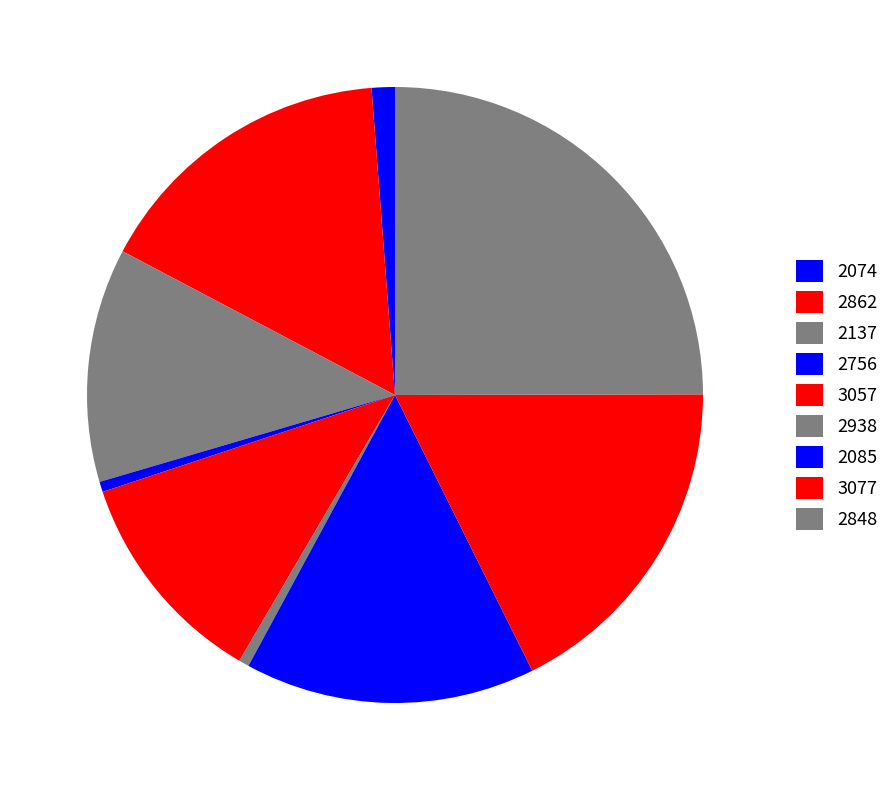

Is 2137 the majority of the pie?

No